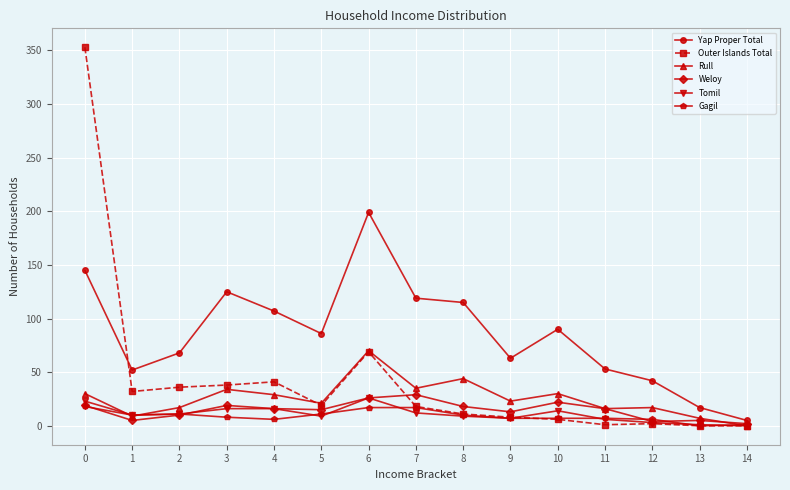

Which series has the largest range (max minus min)?

Outer Islands Total